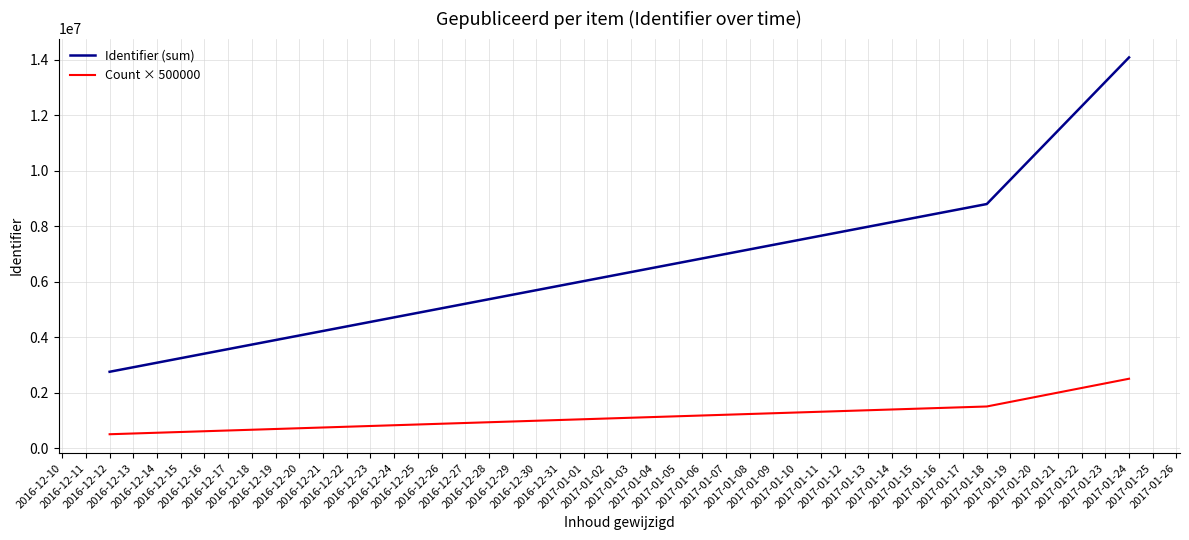

At which category is the sum across all series the highest?

2017-01-24